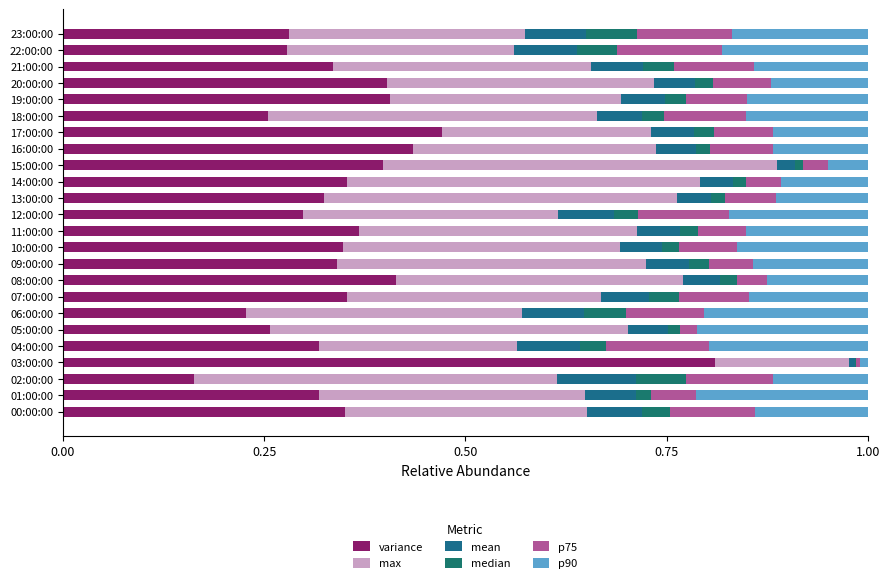

What is the label of the 5th bar from the right?

19:00:00